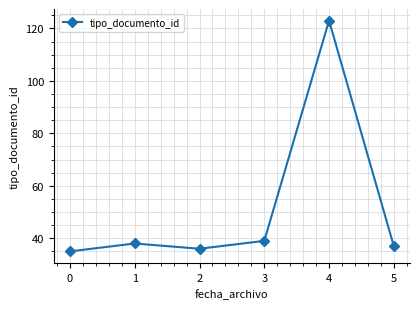

Which has a higher value, 5 or 3?

3